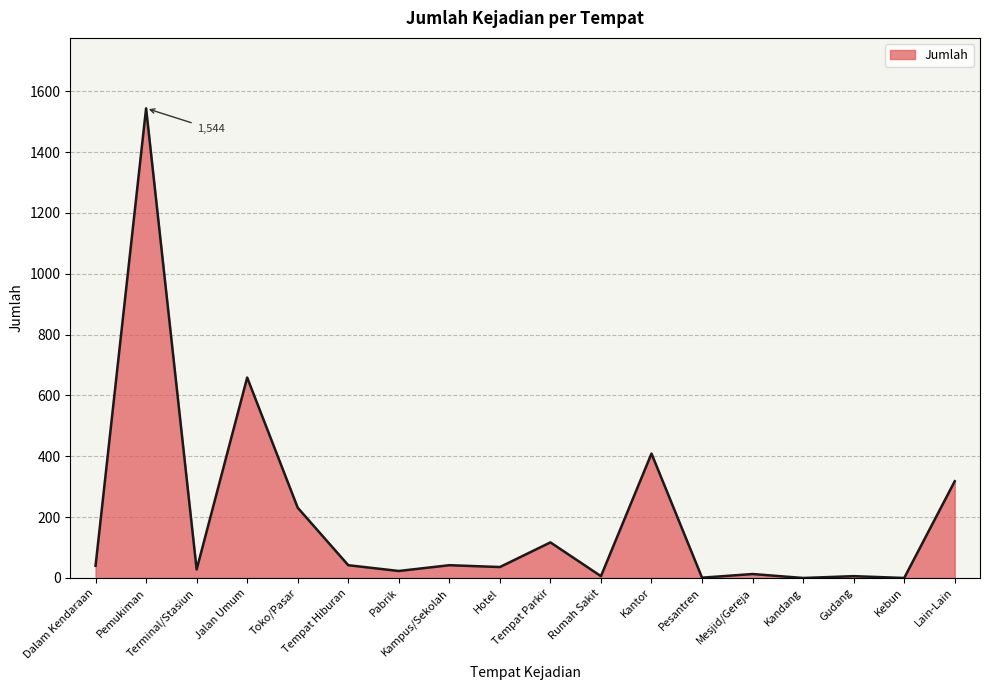

Count the number of data series in this chart.

1